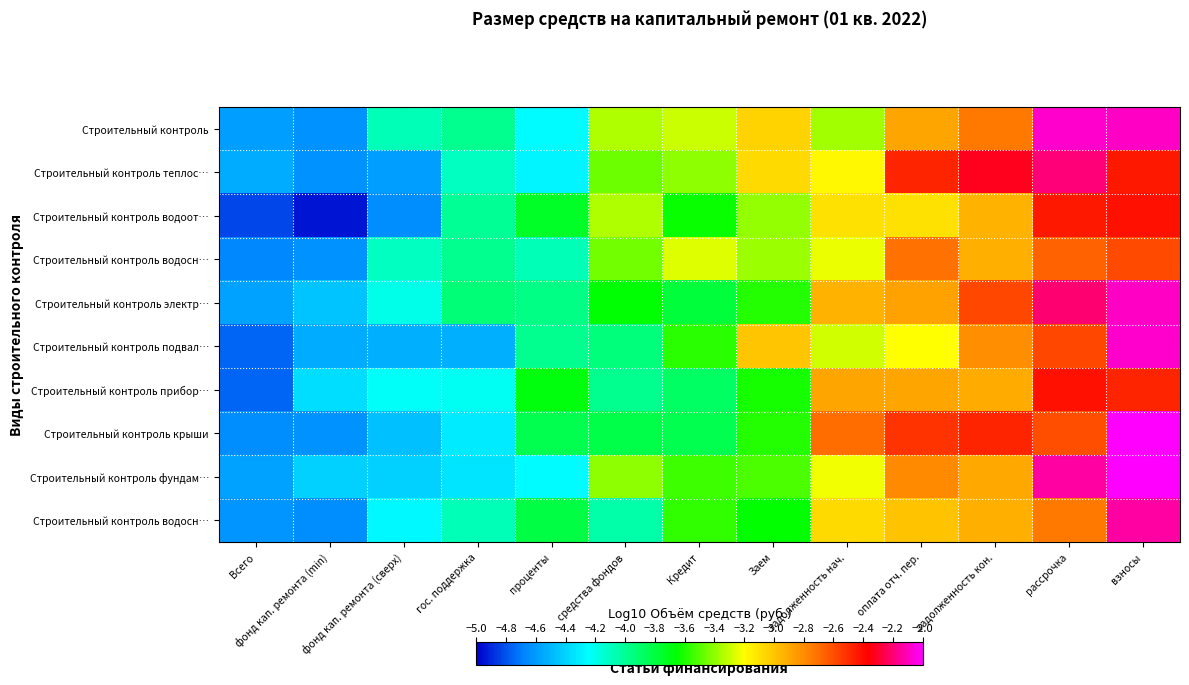

Which has a higher value, гос. поддержка or фонд кап. ремонта (min)?

гос. поддержка